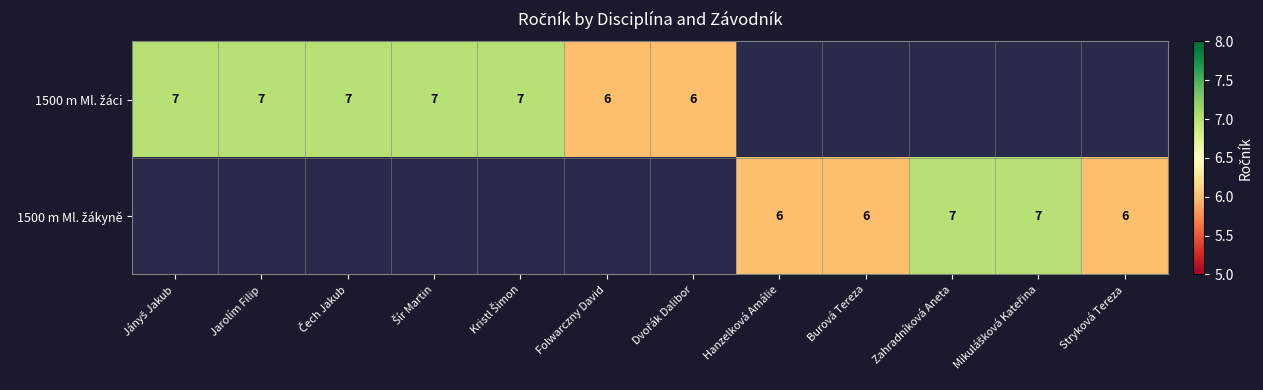

What is the maximum value shown in the chart?

7.0